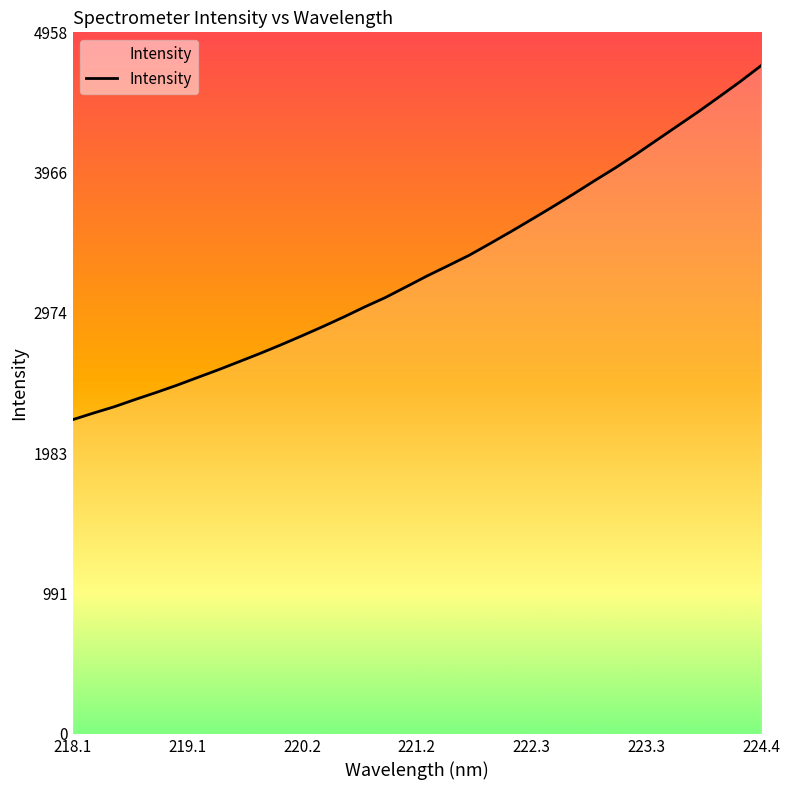

What is the difference between the maximum and minimum values?

2501.7